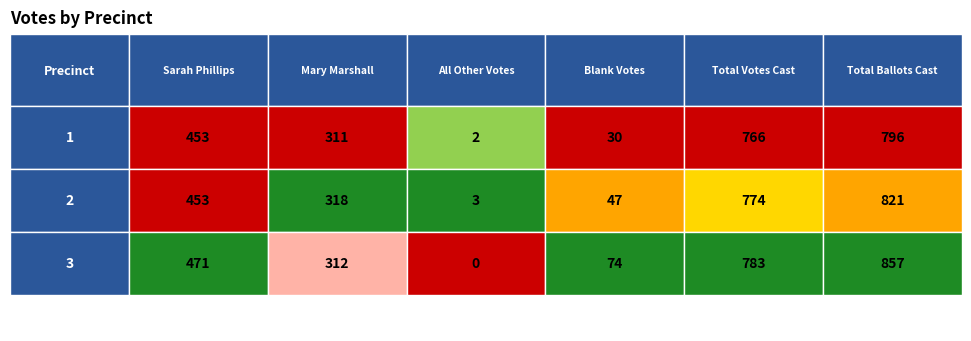

How many series are shown in this chart?

3